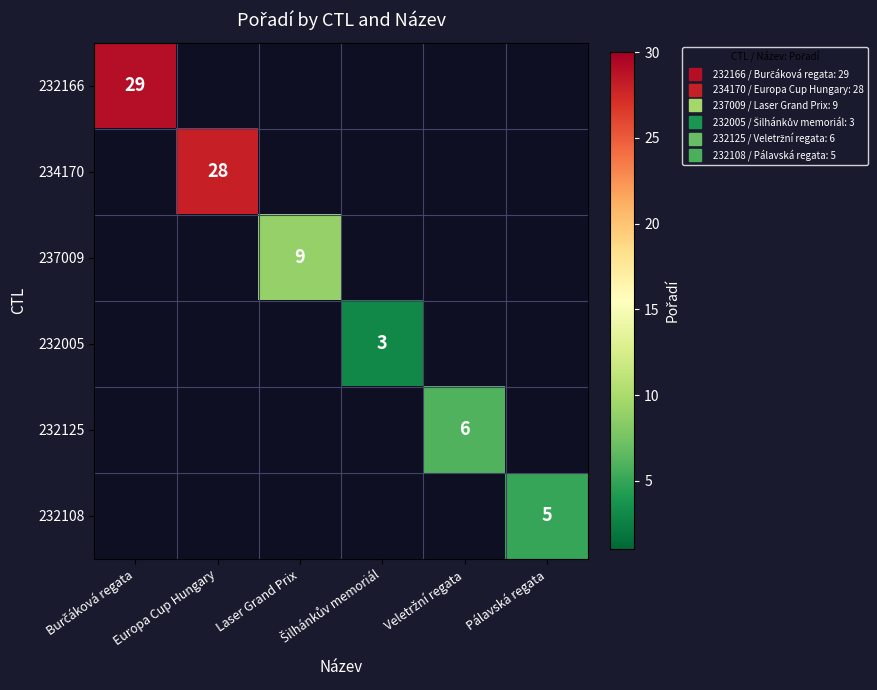

How many positive values does the 234170 series have?

1